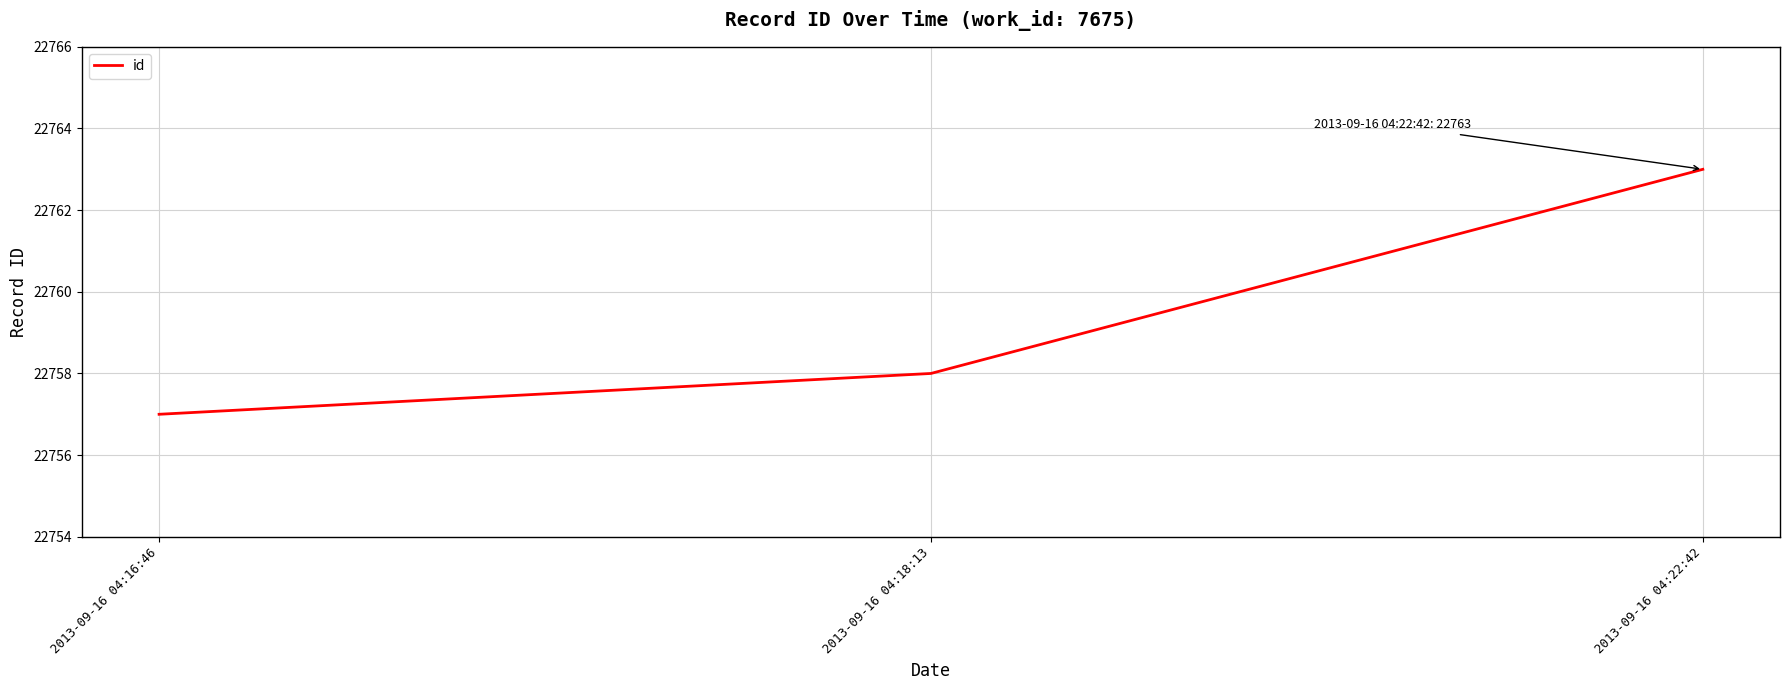

How many lines are shown in the chart?

1